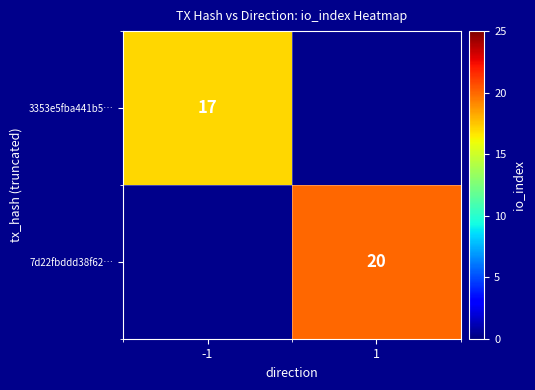

The value of 7d22fbddd38f62… at 1 is 20. True or false?

True